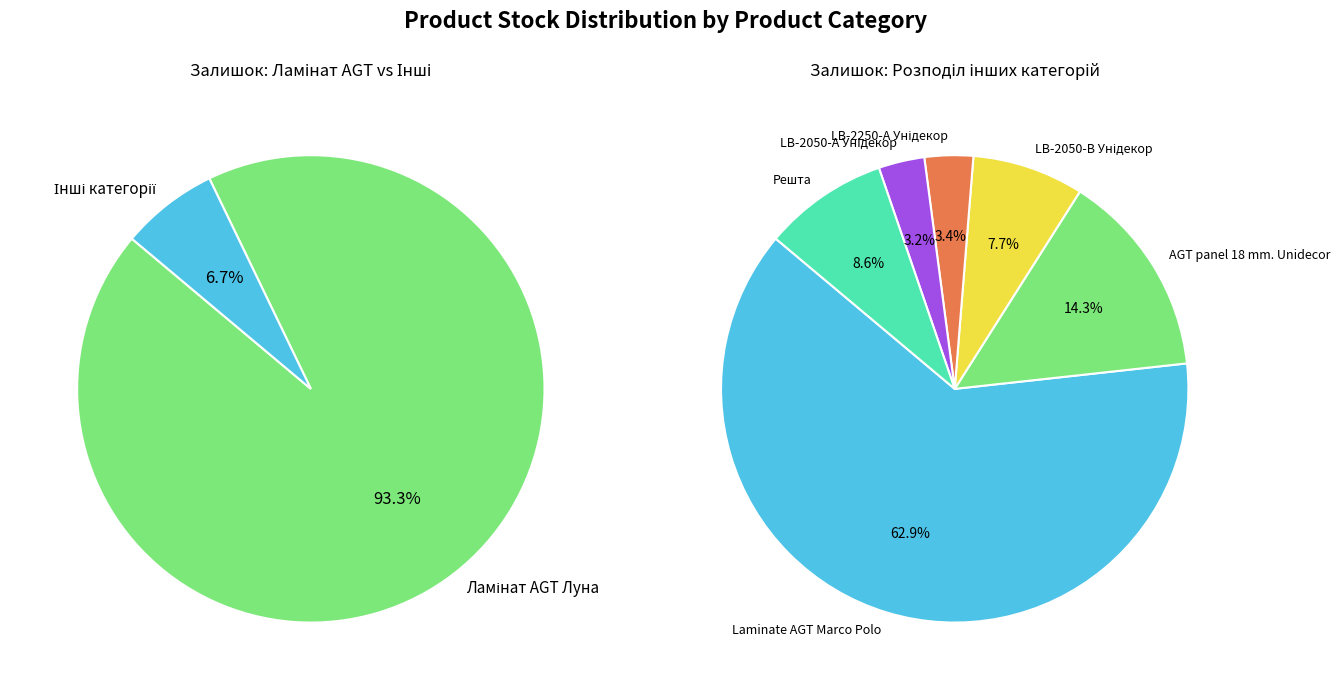

Is it true that LB-2250-В Supramat is 0% of the pie?

True